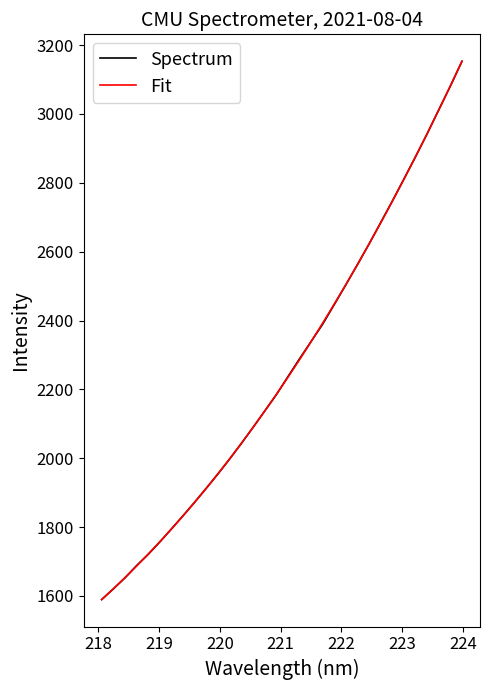

What is the lowest value of the Fit series?

1589.4